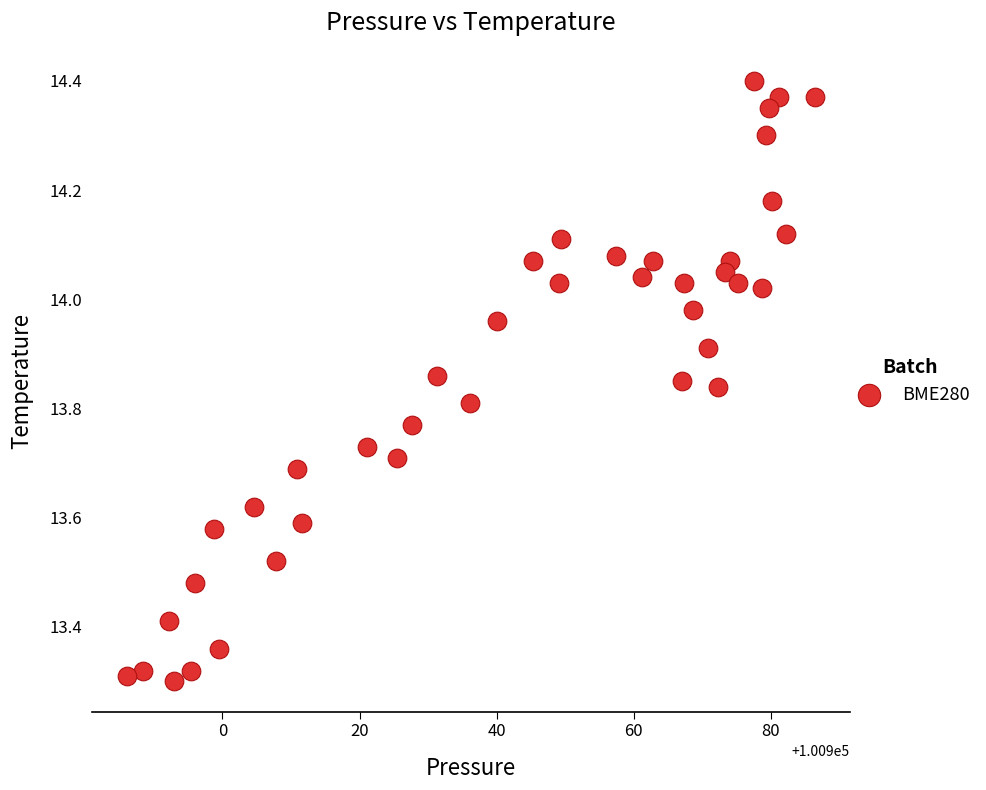

What is the range of Y values (max minus min)?

1.1